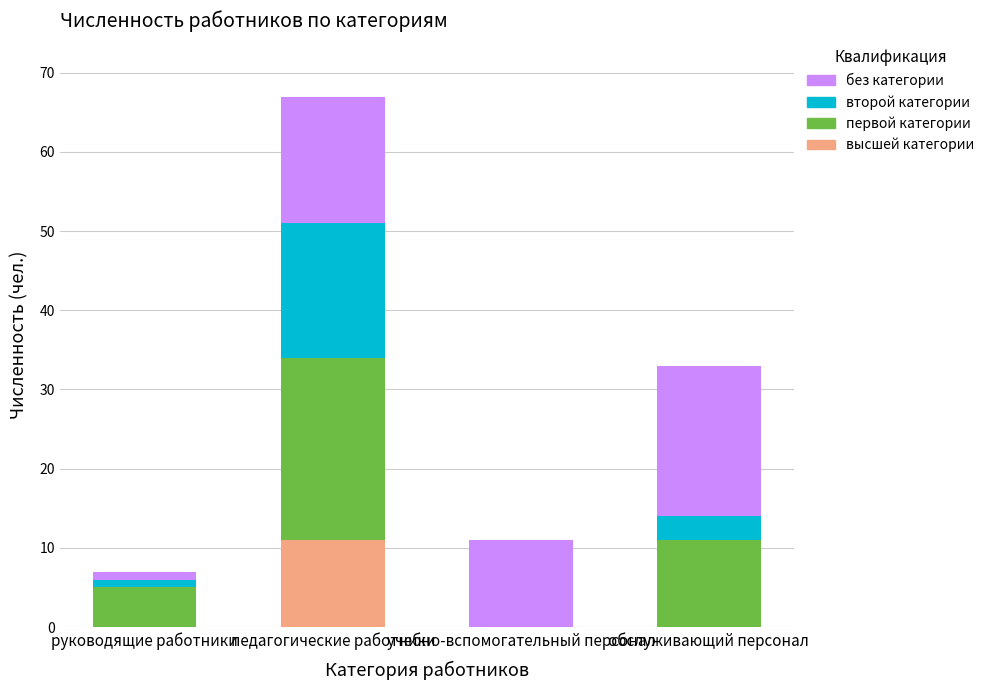

True or false: высшей категории has a value of 0 at учебно-вспомогательный персонал.

True